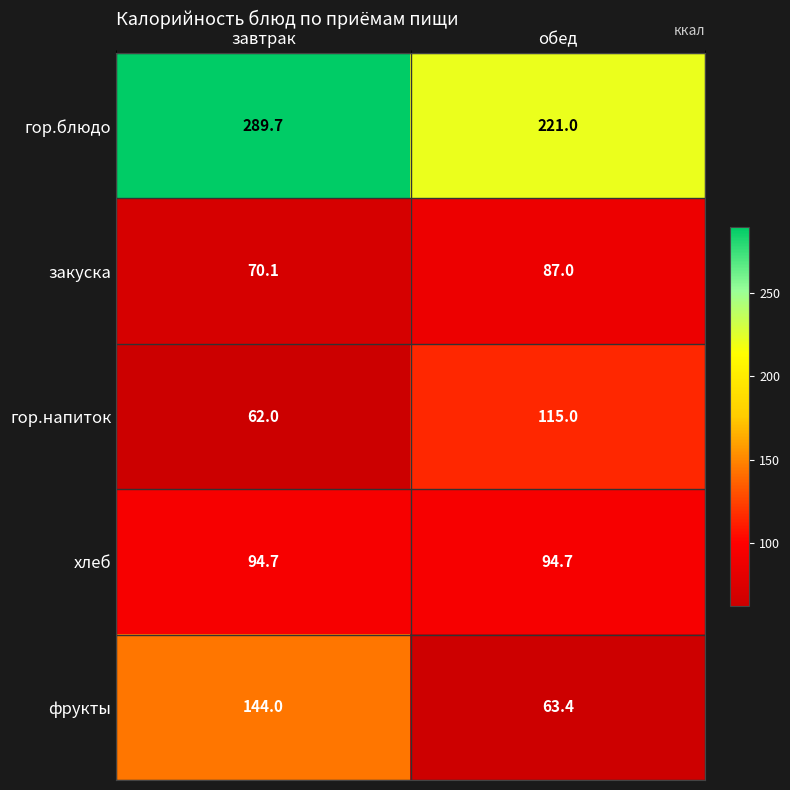

What is the total value across all series at обед?

581.1